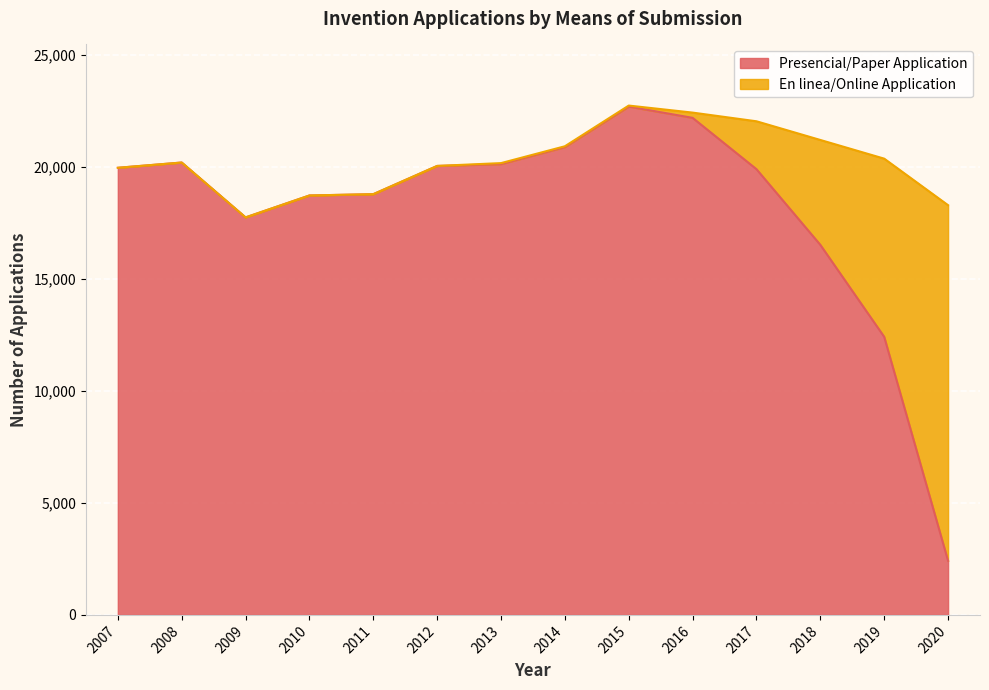

Reading right to left, list all the values displayed in this chart.

2417	12415	16522	19900	22192	22695	20887	20127	20045	18785	18727	17748	20198	19963